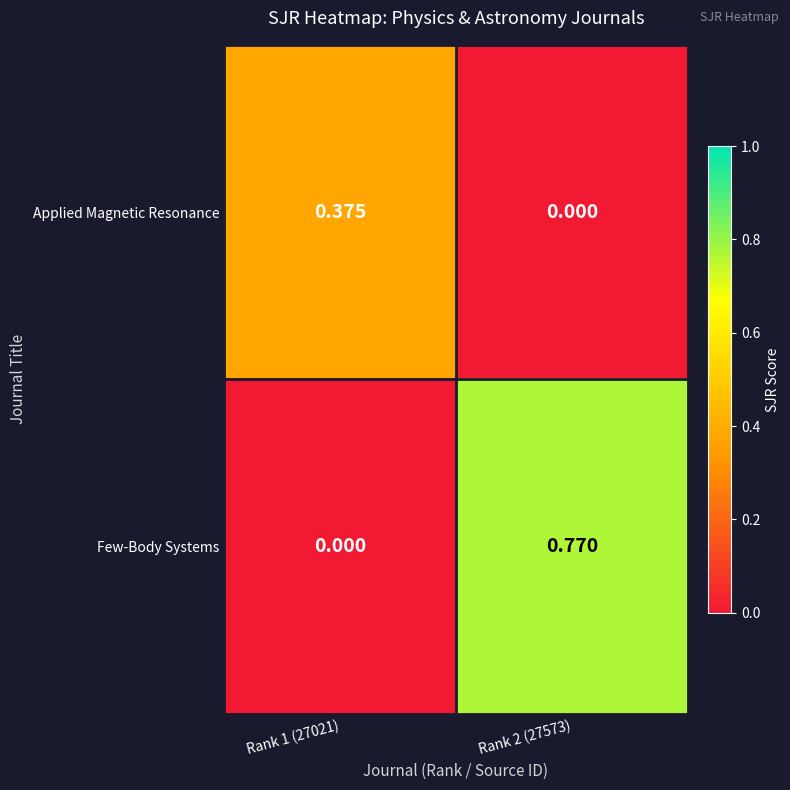

At which category is the sum across all series the highest?

Rank 2 (27573)